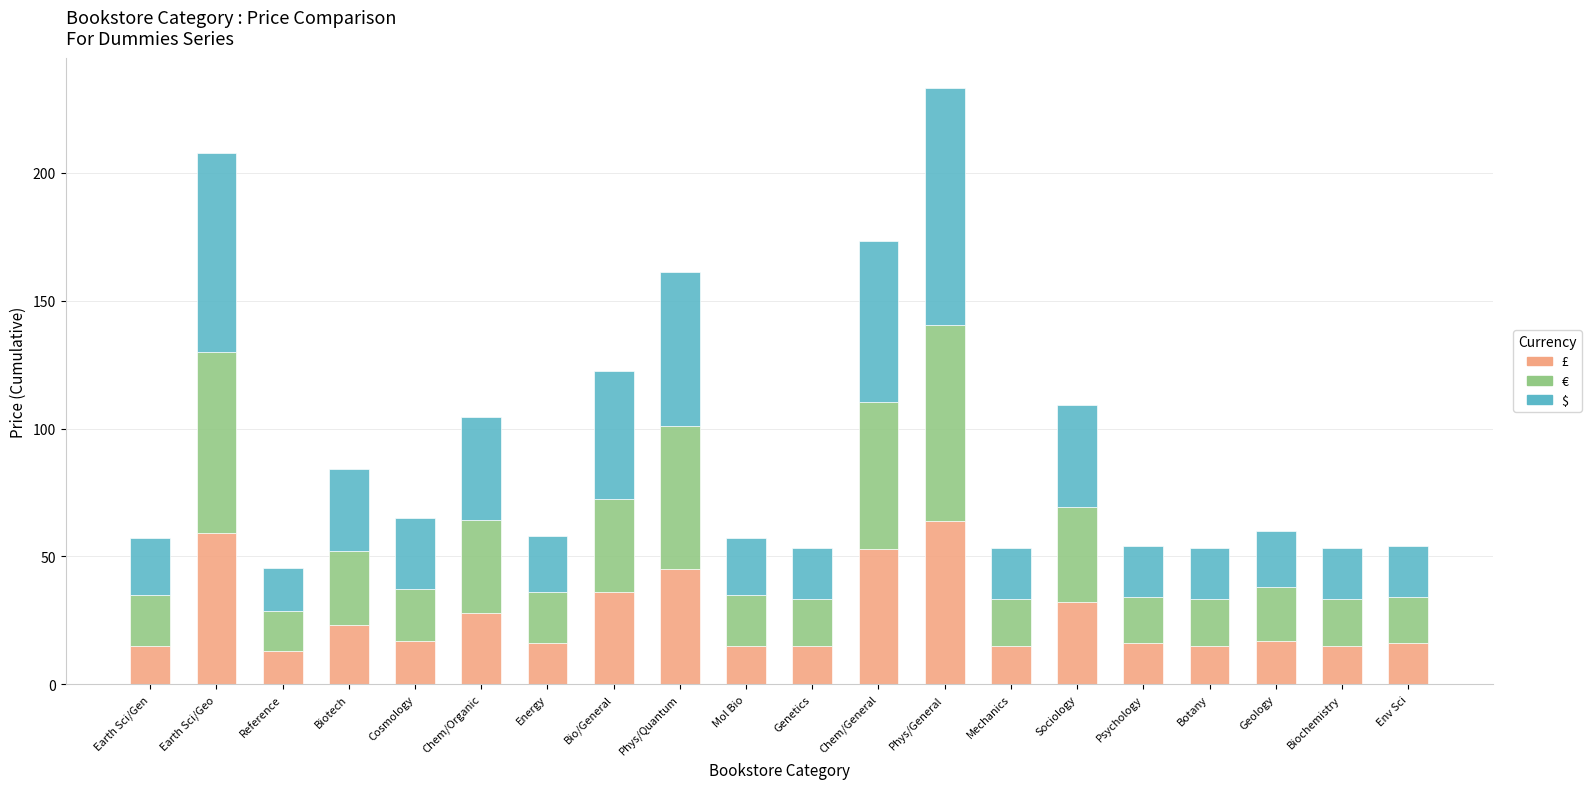

At which label does £ first exceed 16?

Earth Sci/Geo